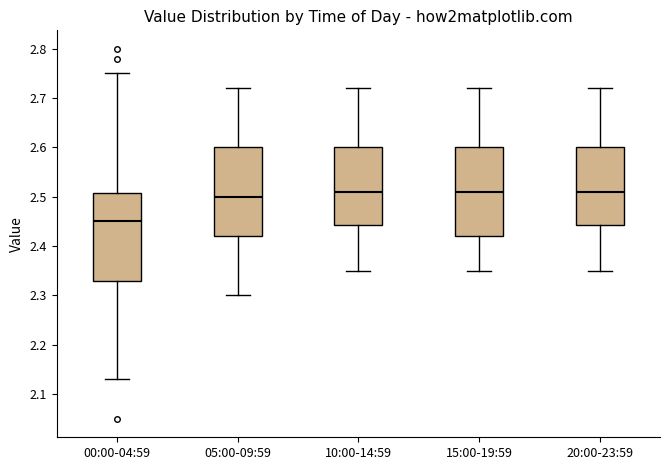

Where does the median line of the box for 00:00-04:59 sit on the y-axis? The values are not printed on the chart, so give them approximately, as read against the axis.

2.45